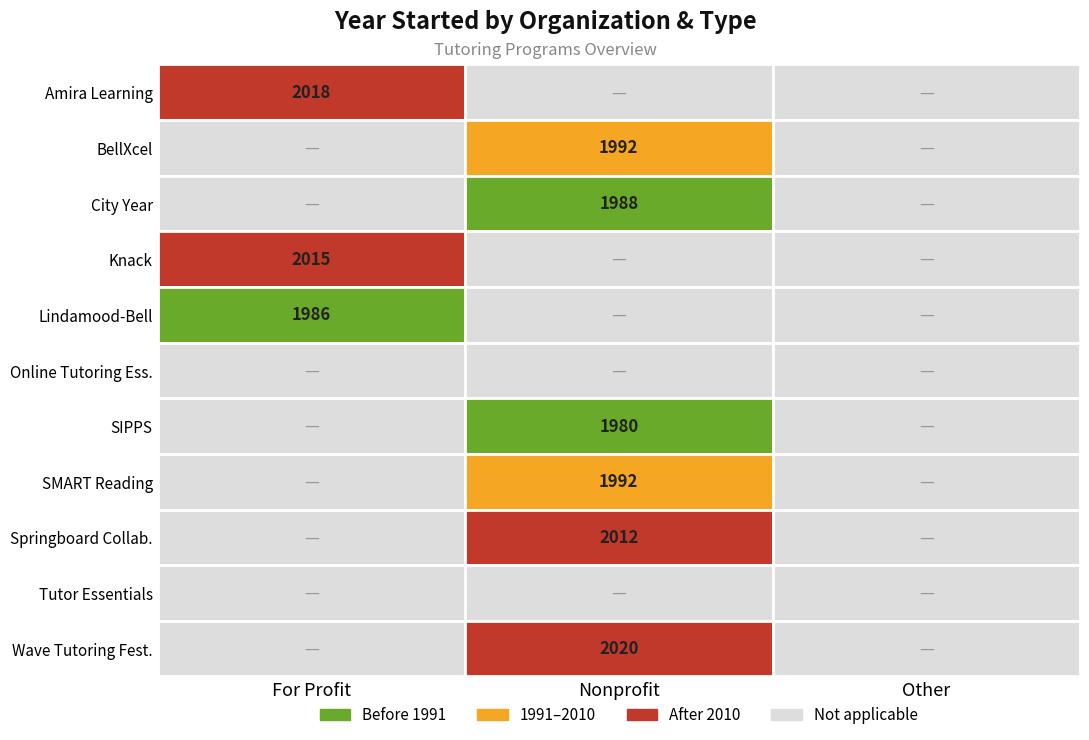

Count the number of data series in this chart.

11